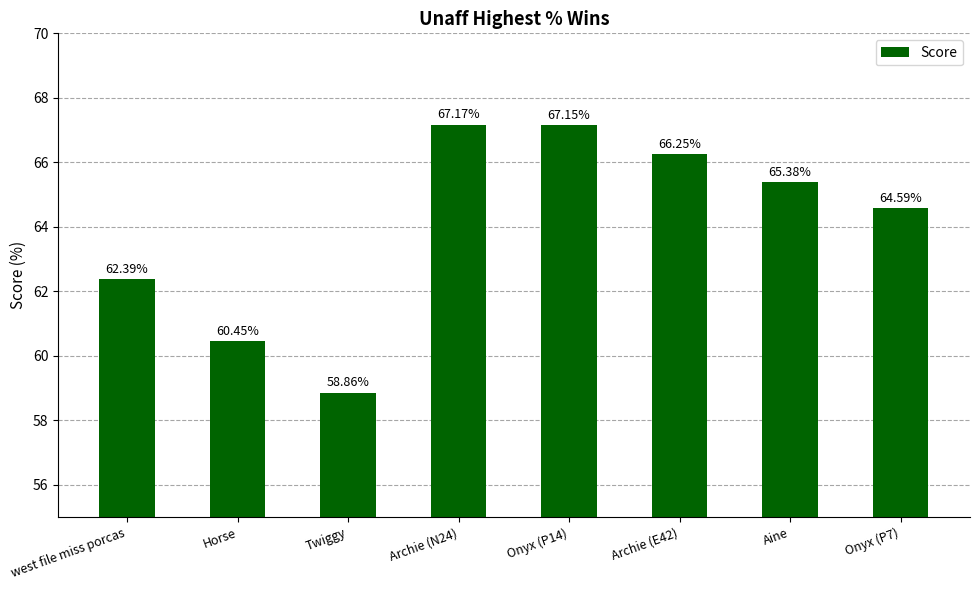

True or false: the data shows 20.7 at Onyx (P7).

False